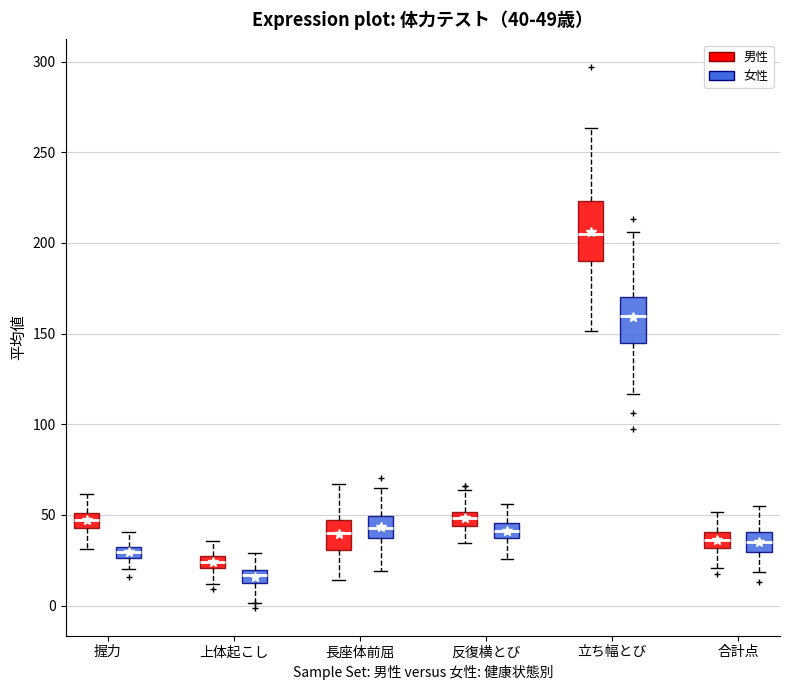

Comparing the boxes themselves (not the whiskers), which one is the tallest?

立ち幅とび (男性)